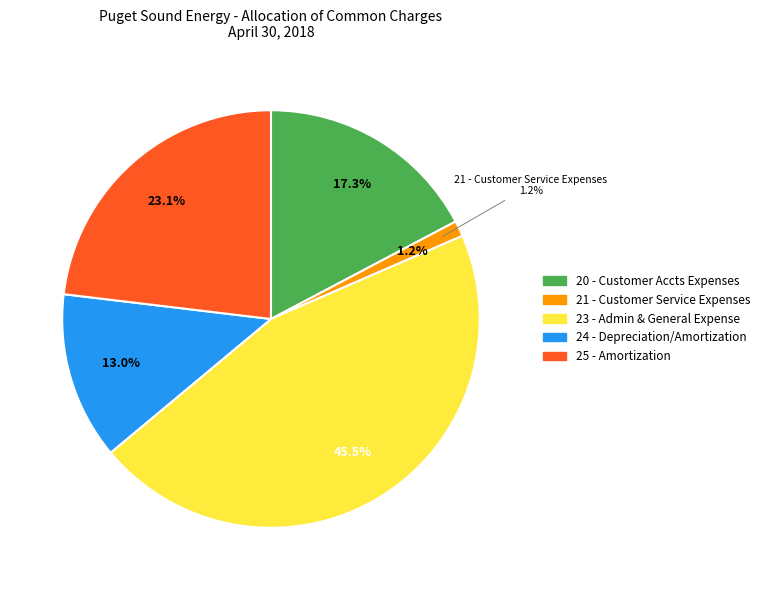

True or false: 20 - Customer Accts Expenses accounts for 17% of the total.

True